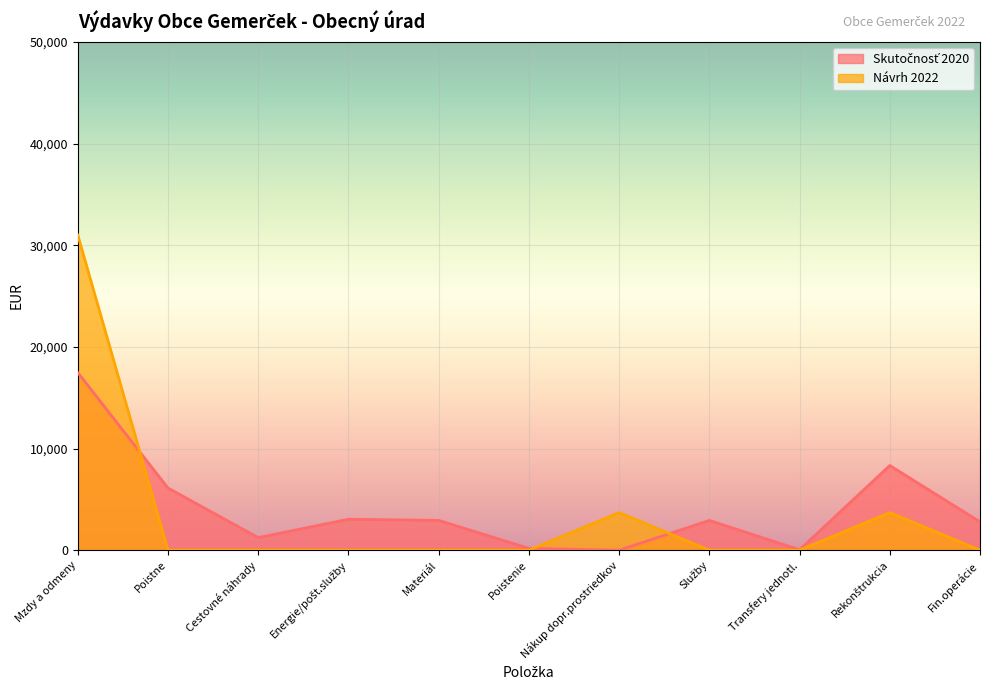

At which label does Skutočnosť 2020 first exceed 2929?

Mzdy a odmeny